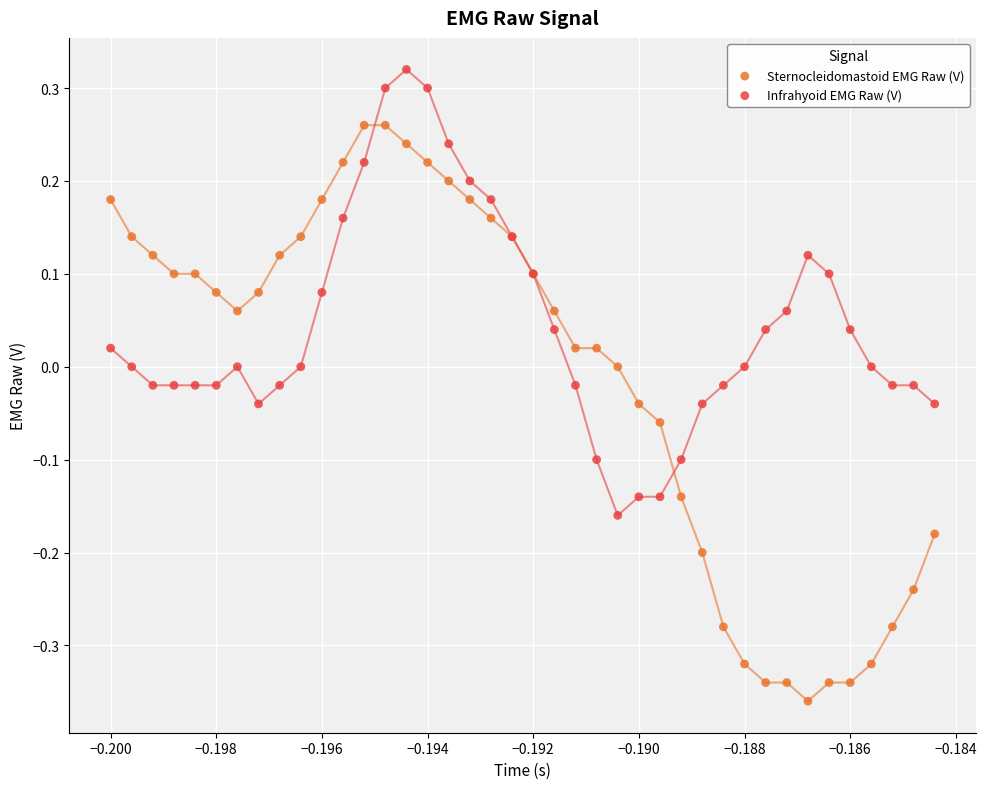

Which series reaches the minimum Y coordinate?

Sternocleidomastoid EMG Raw (V)